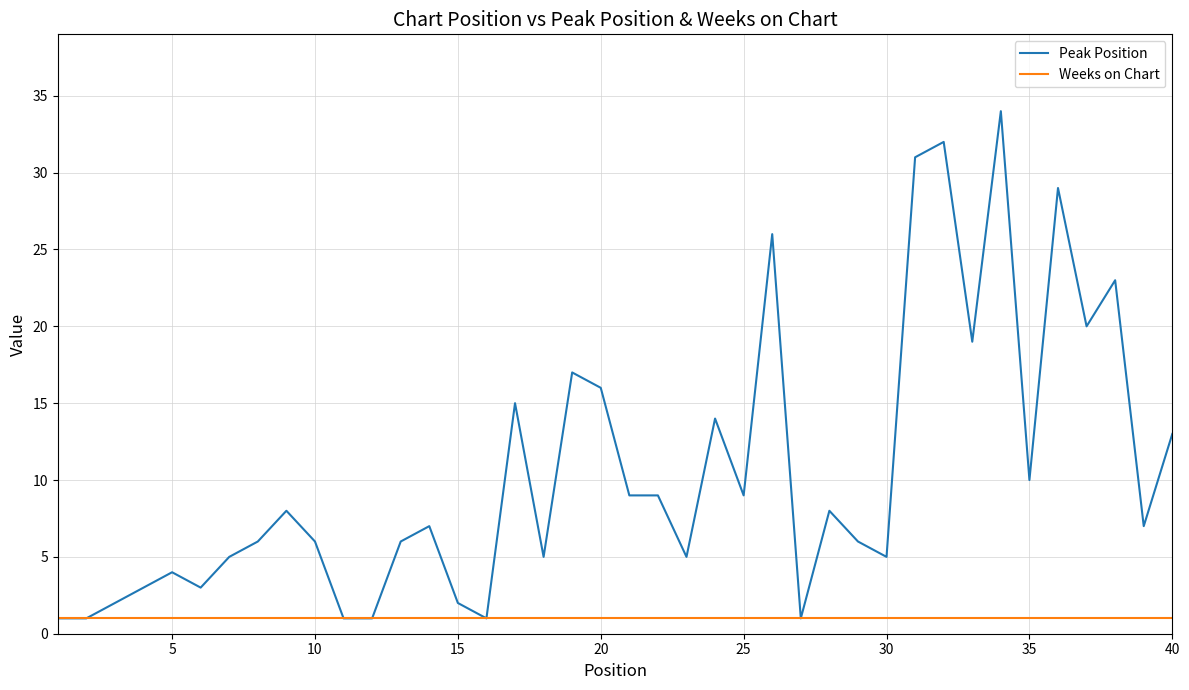

Which series has the largest range (max minus min)?

Peak Position